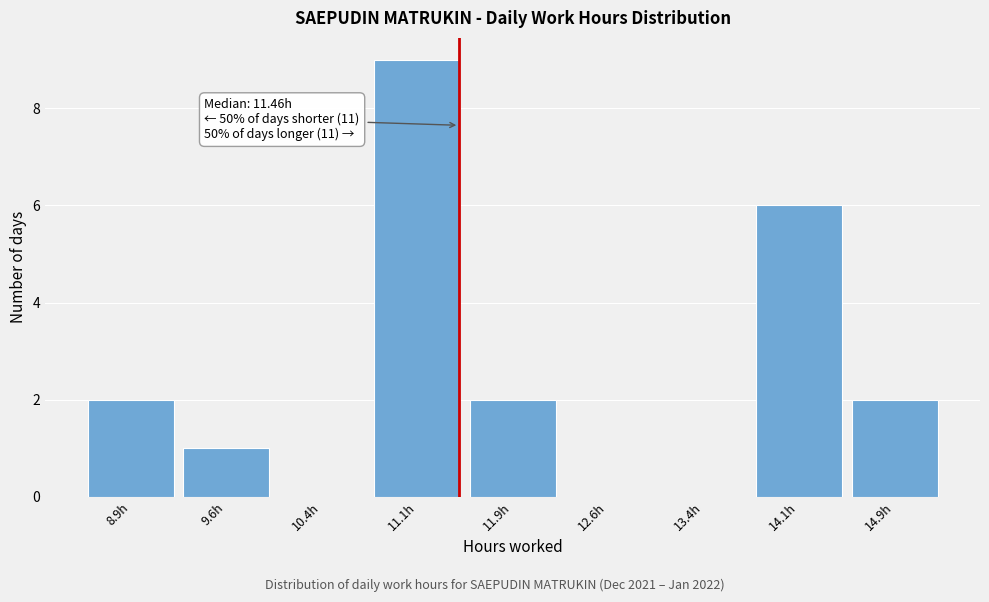

Which range on the x-axis has the tallest bar?

10.75 to 11.50